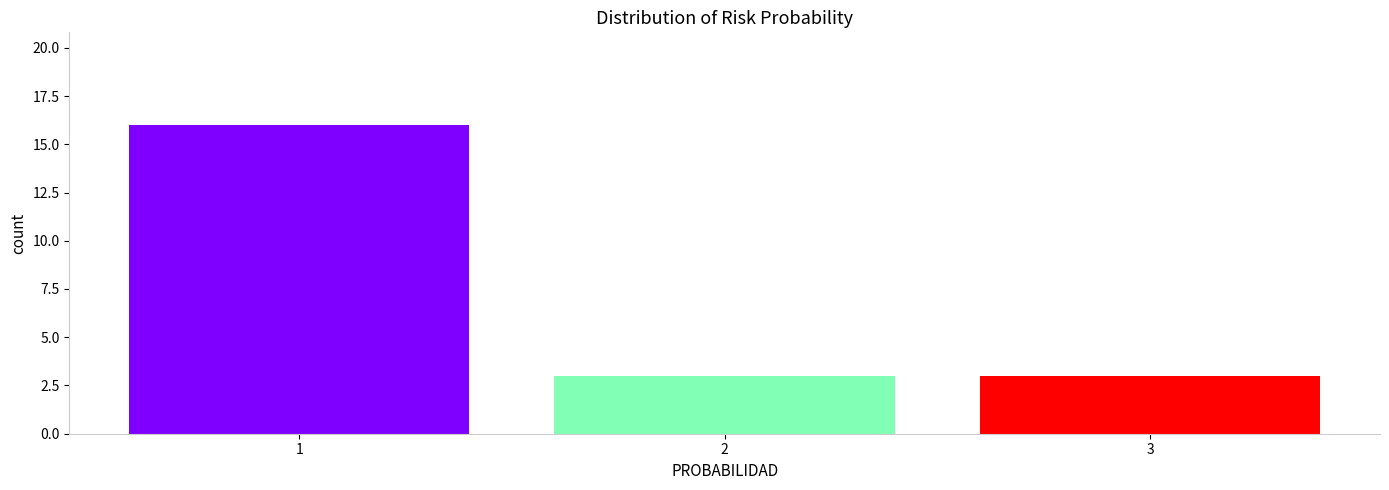

Reading left to right, transcribe all the data shown in this chart.

16	3	3